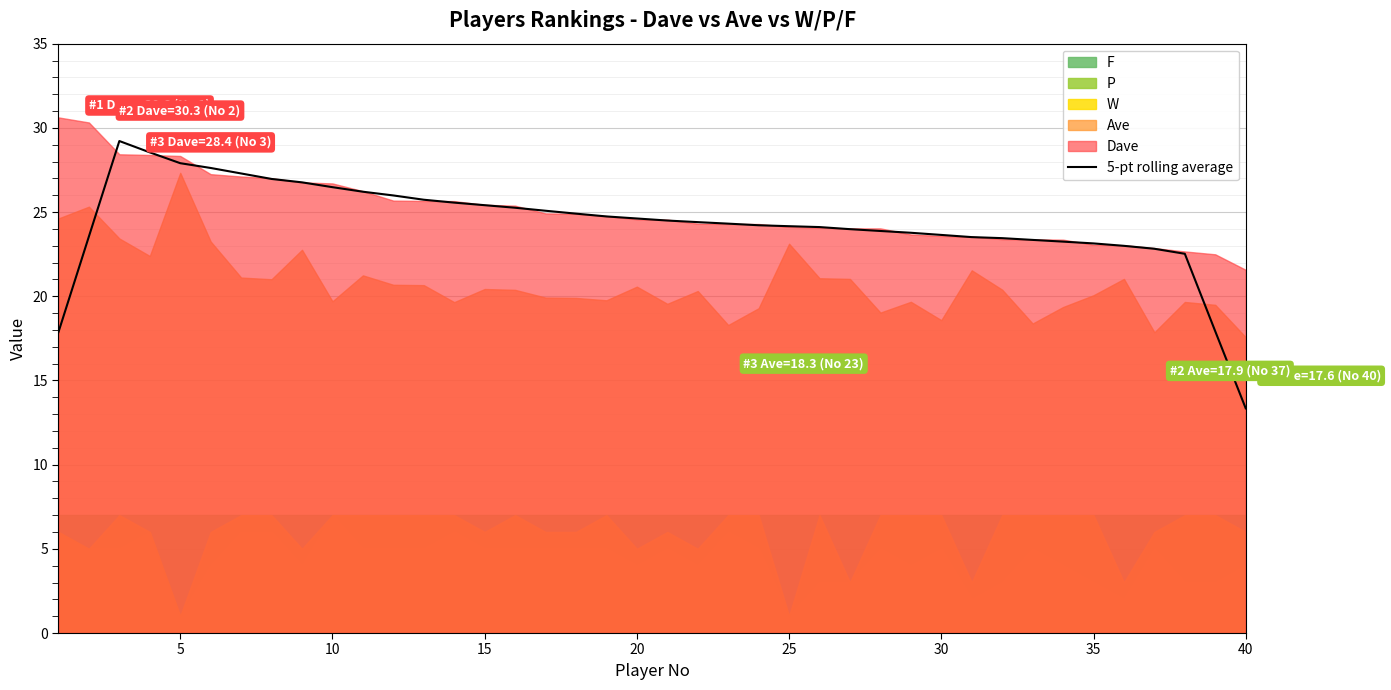

Reading left to right, extract all data points from this chart.

17.9	23.6	29.2	28.5	27.9	27.6	27.3	27.0	26.8	26.5	26.2	26.0	25.7	25.6	25.4	25.3	25.1	24.9	24.7	24.6	24.5	24.4	24.3	24.2	24.2	24.1	24.0	23.9	23.8	23.6	23.5	23.4	23.3	23.2	23.1	23.0	22.8	22.5	17.9	13.3